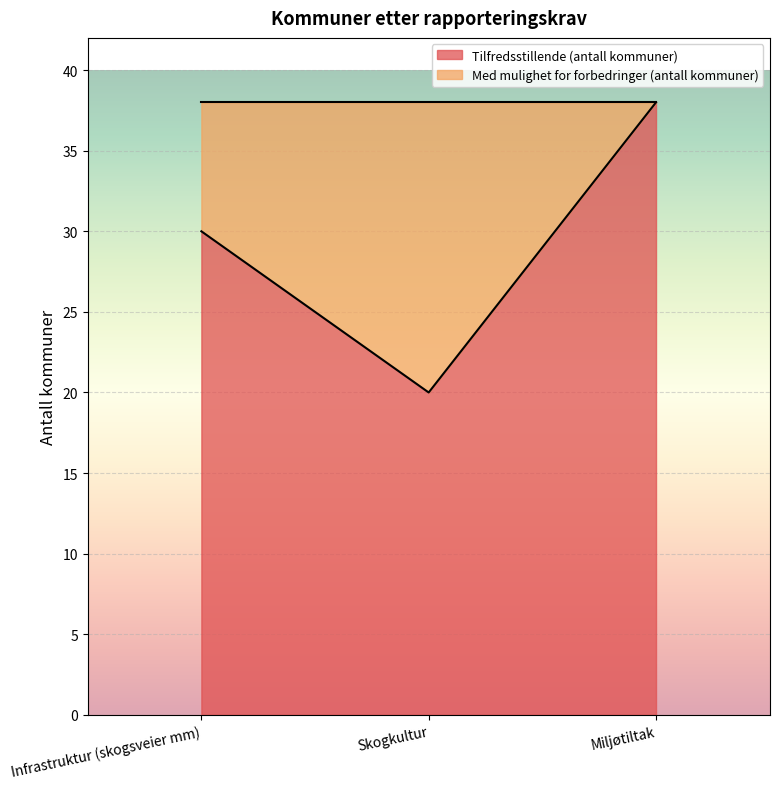

What is the label of the 2nd point from the left?

Skogkultur